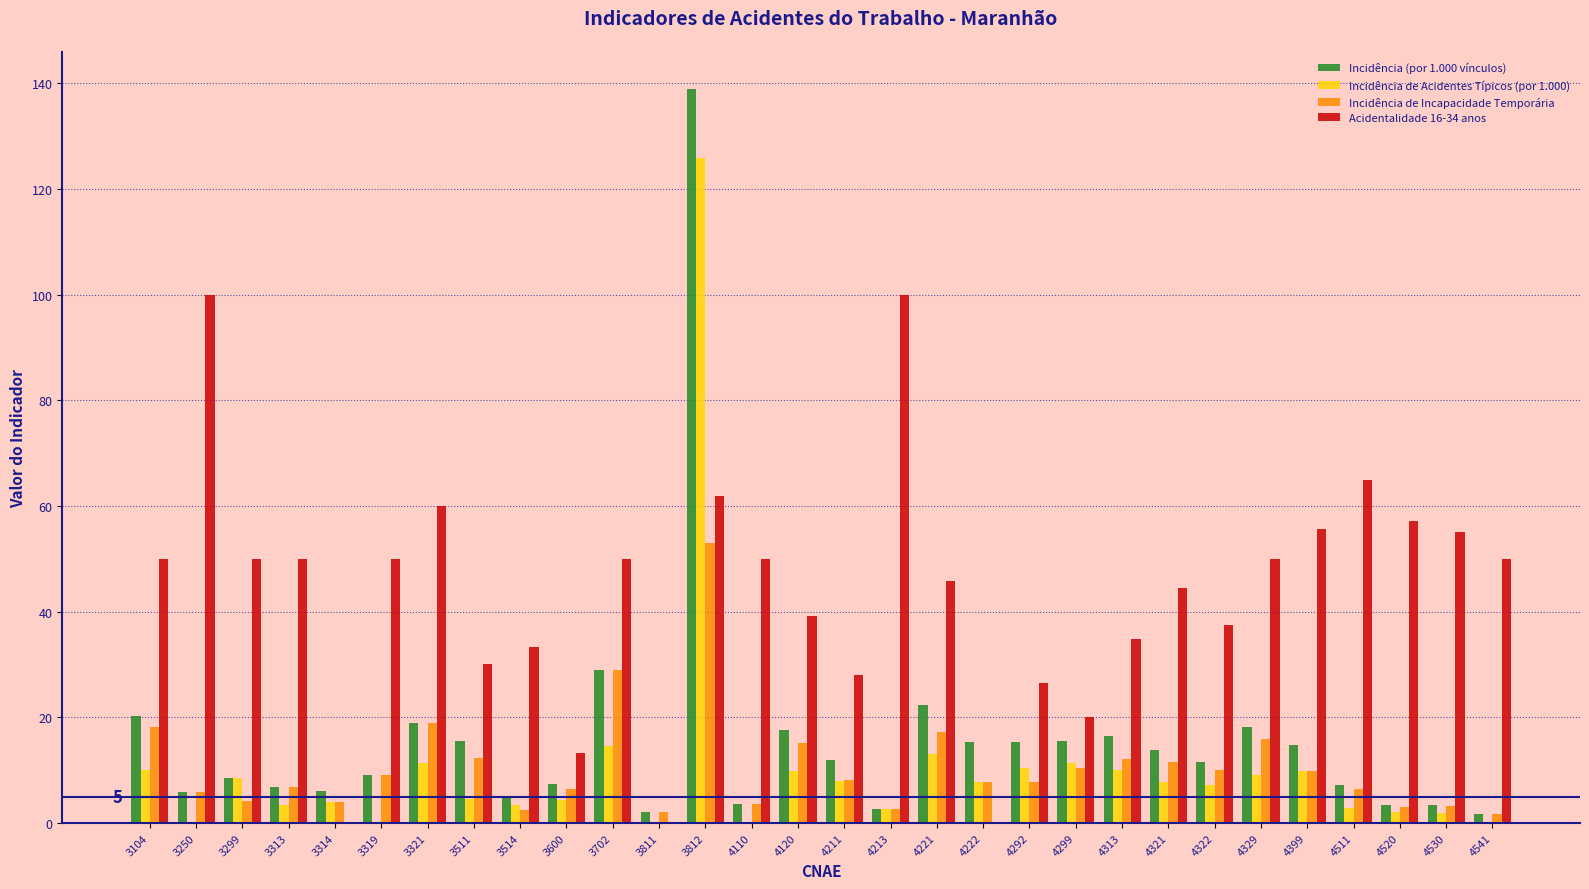

The Incidência de Acidentes Típicos (por 1.000) series shows 46.0 at 3250. True or false?

False